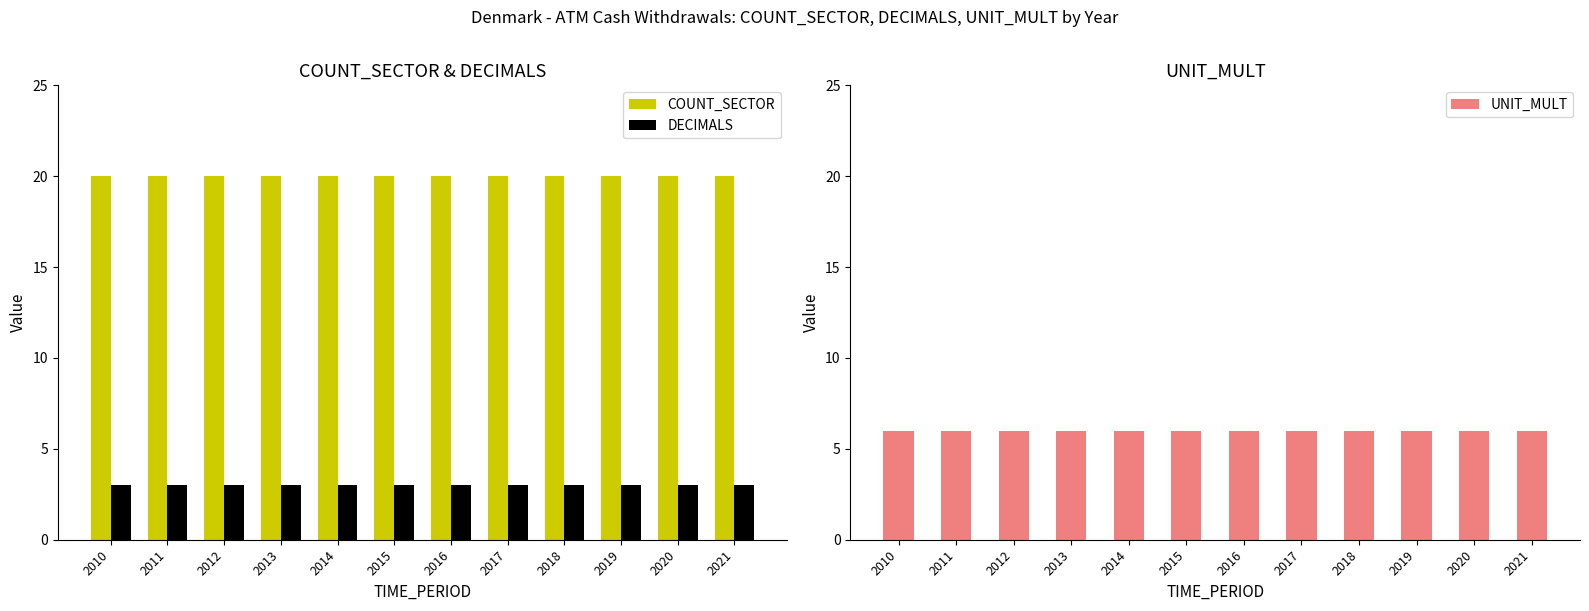

How many data points does each series have?

12